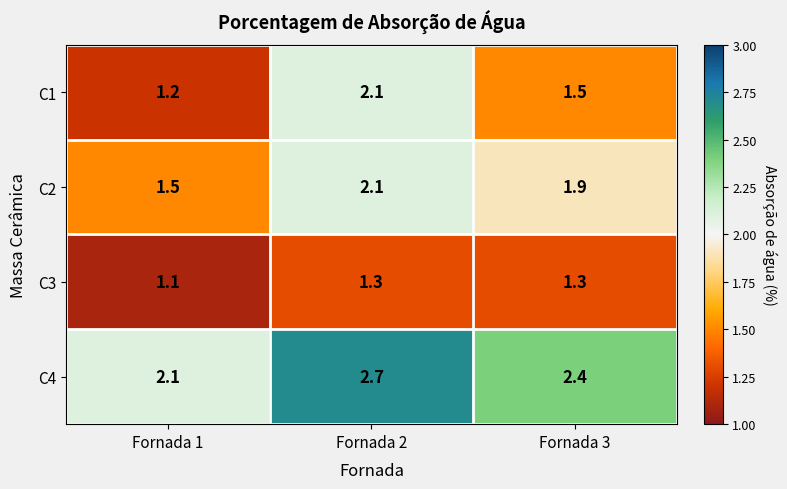

The C4 series shows 2.7 at Fornada 2. True or false?

True